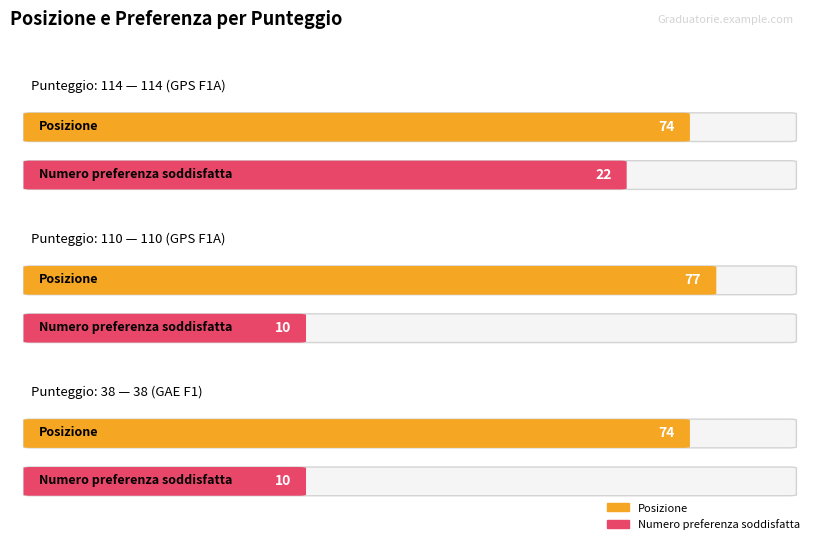

Is it true that Posizione equals 74 at 114 (GPS F1A)?

True